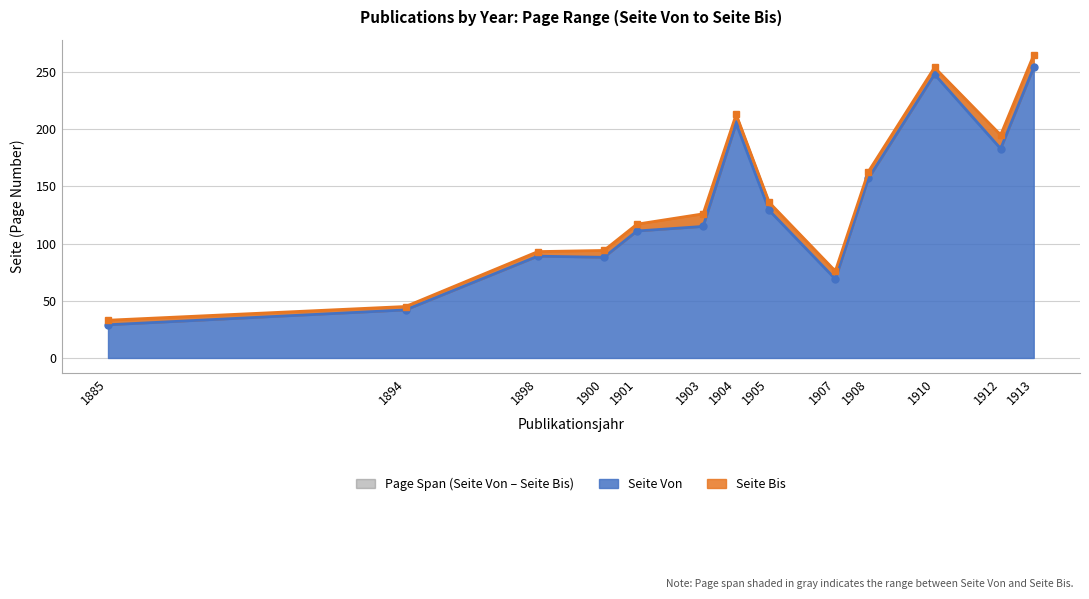

What is the value of the Seite Bis point at the 13th from the left?

265